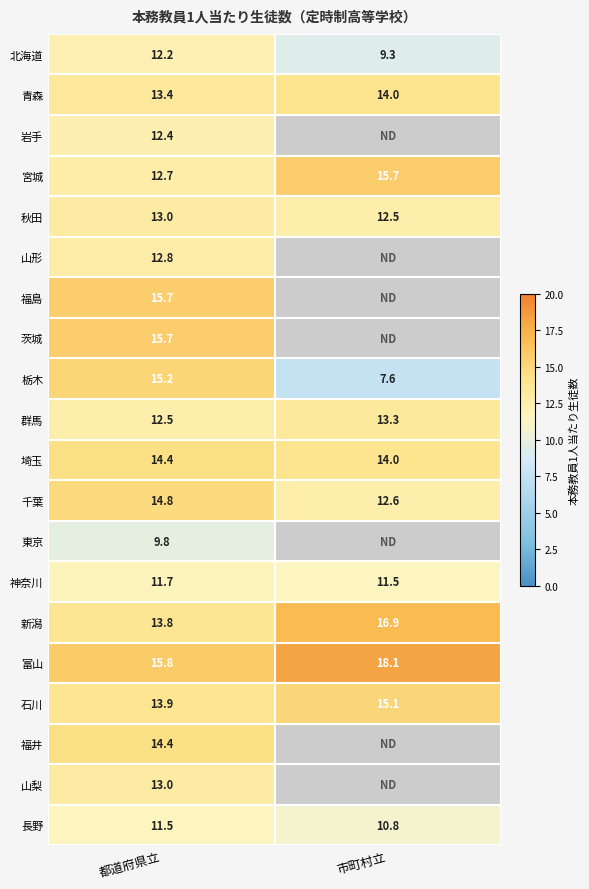

What is the difference between the highest and lowest values at 市町村立?

10.5